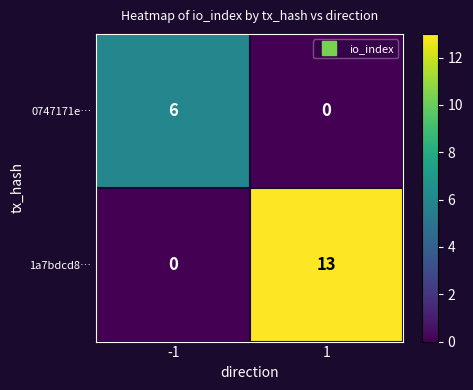

What is the maximum value shown in the chart?

13